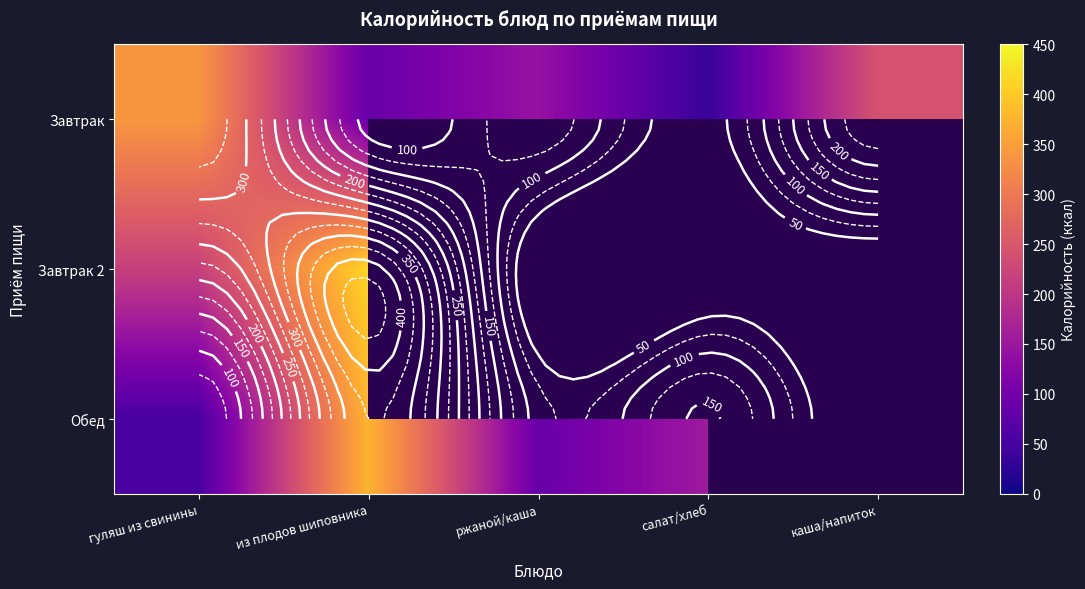

Is the value of Завтрак 2 at каша/напиток greater than the value of Завтрак at каша/напиток?

No